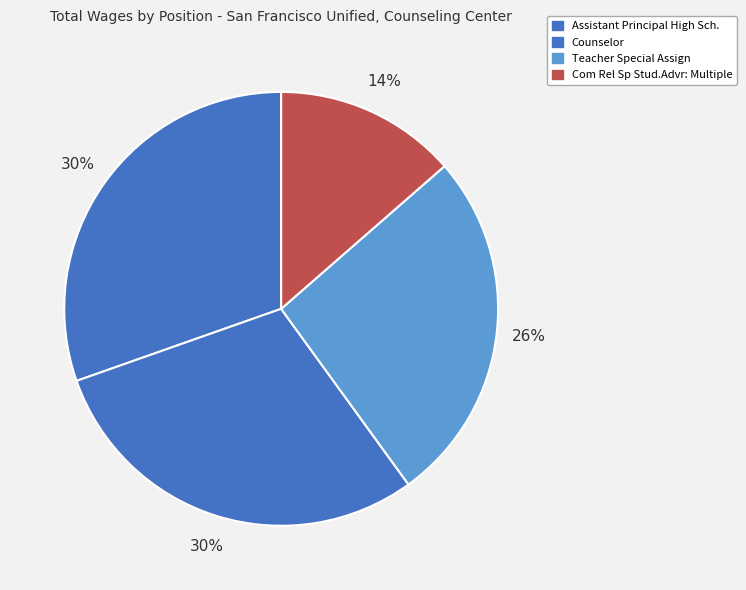

Count the number of slices in the pie.

4